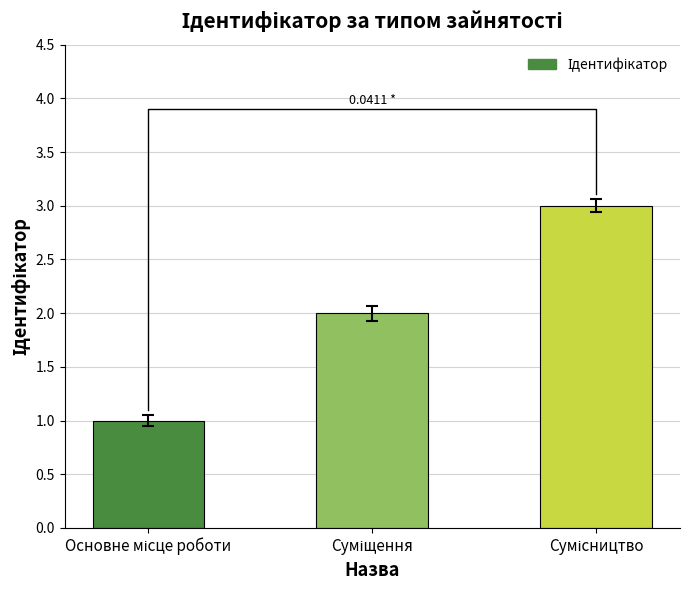

What is the difference between the second highest and minimum values?

1